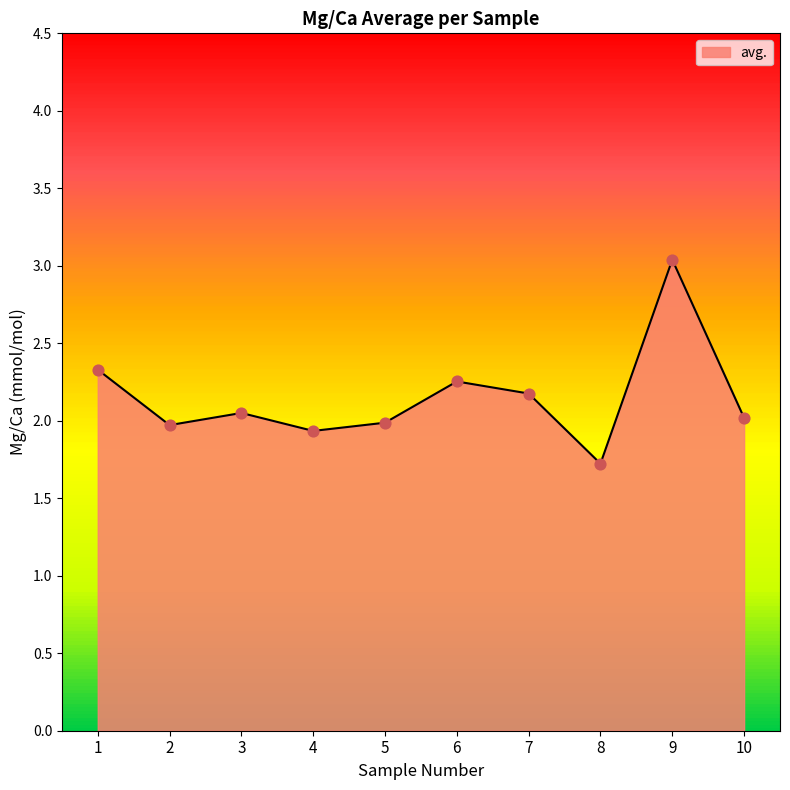

Which has a higher value, 1 or 6?

1